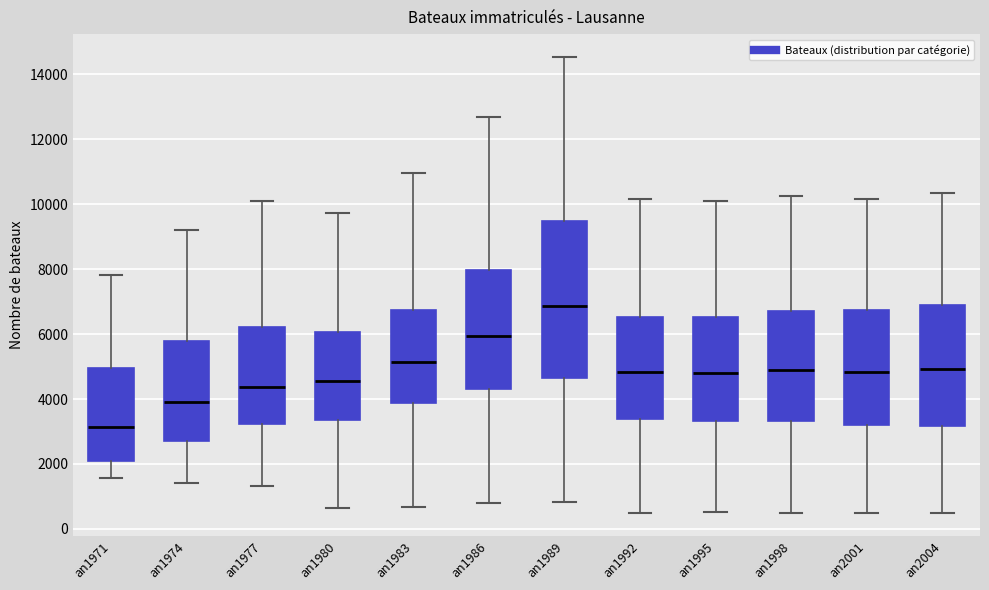

Where is the lower edge of the box for an2001 on the y-axis? The values are not printed on the chart, so give them approximately, as read against the axis.

3200